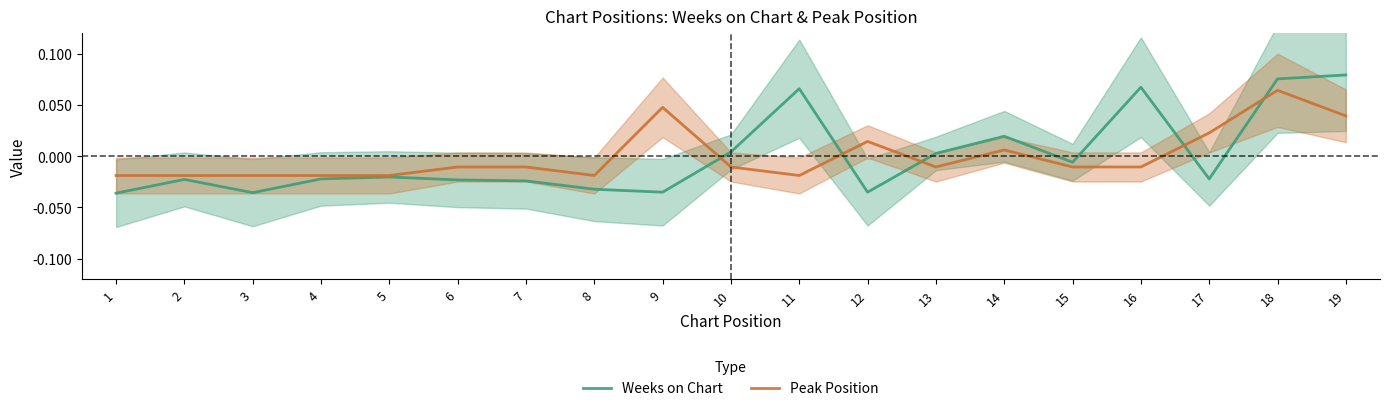

Reading left to right, what are all the values shown in this chart?

Weeks on Chart: -0.0	-0.0	-0.0	-0.0	-0.0	-0.0	-0.0	-0.0	-0.0	0.0	0.1	-0.0	0.0	0.0	-0.0	0.1	-0.0	0.1	0.1
Peak Position: -0.0	-0.0	-0.0	-0.0	-0.0	-0.0	-0.0	-0.0	0.0	-0.0	-0.0	0.0	-0.0	0.0	-0.0	-0.0	0.0	0.1	0.0